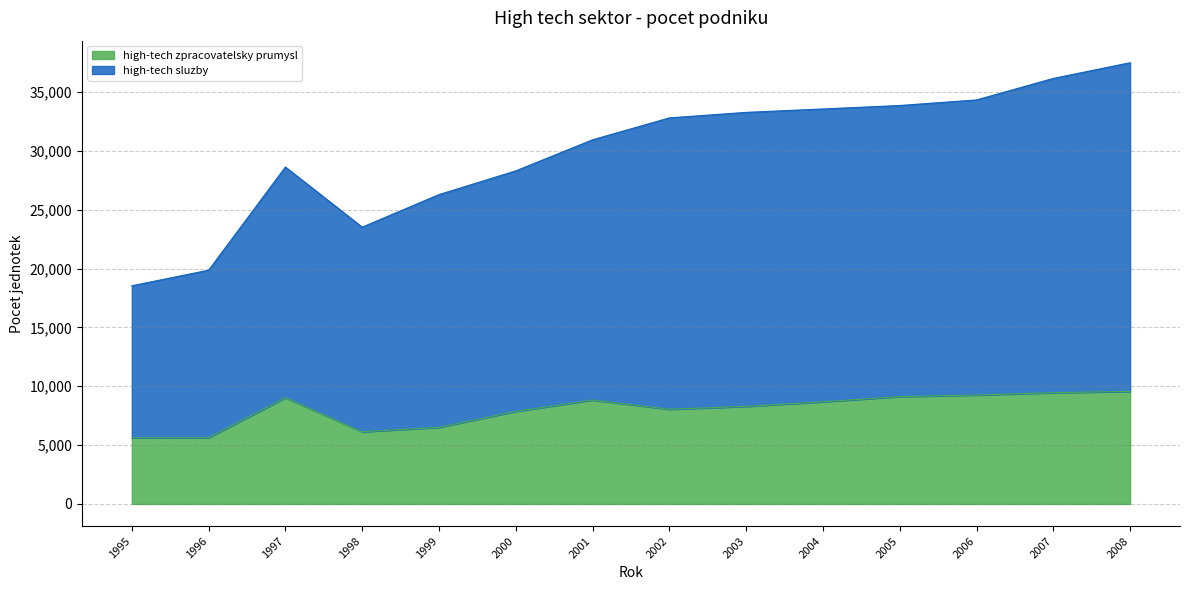

How many series are shown in this chart?

2